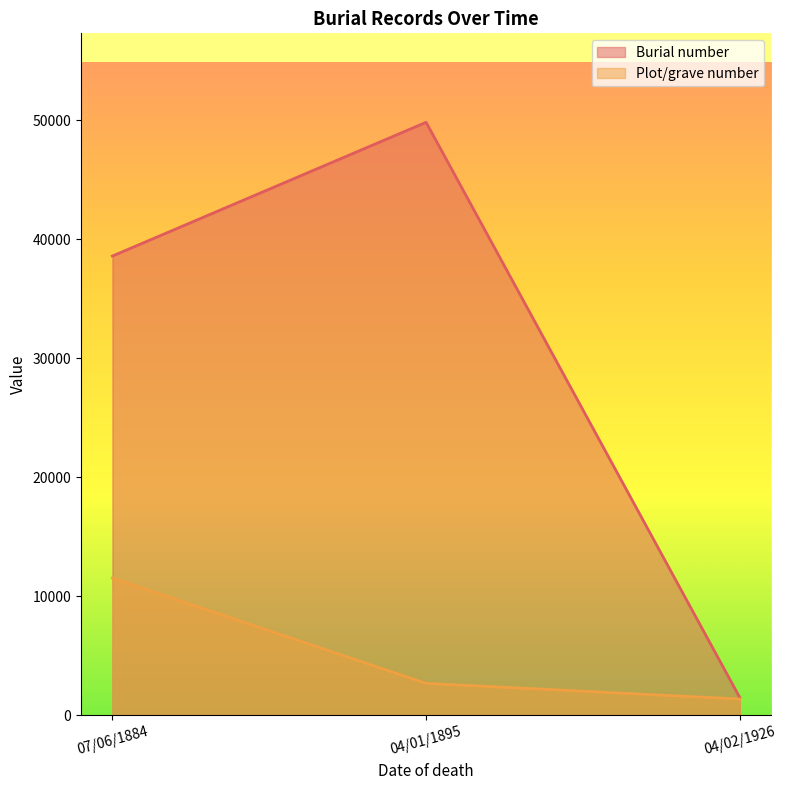

What is the total value across all series at 04/01/1895?

52513